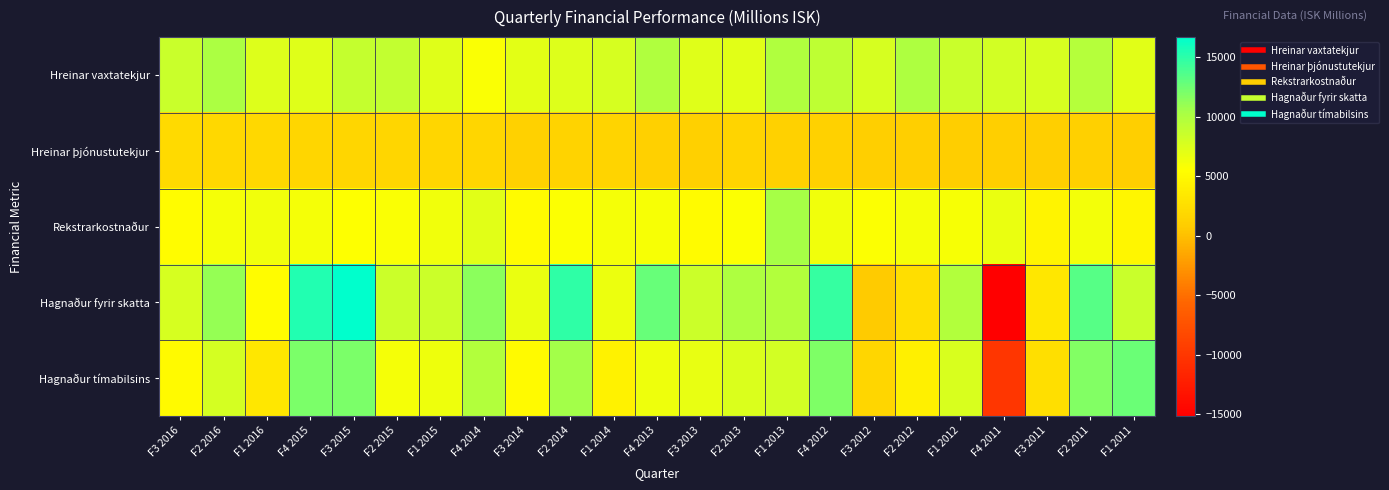

What is the total value across all series at F4 2012?

43470